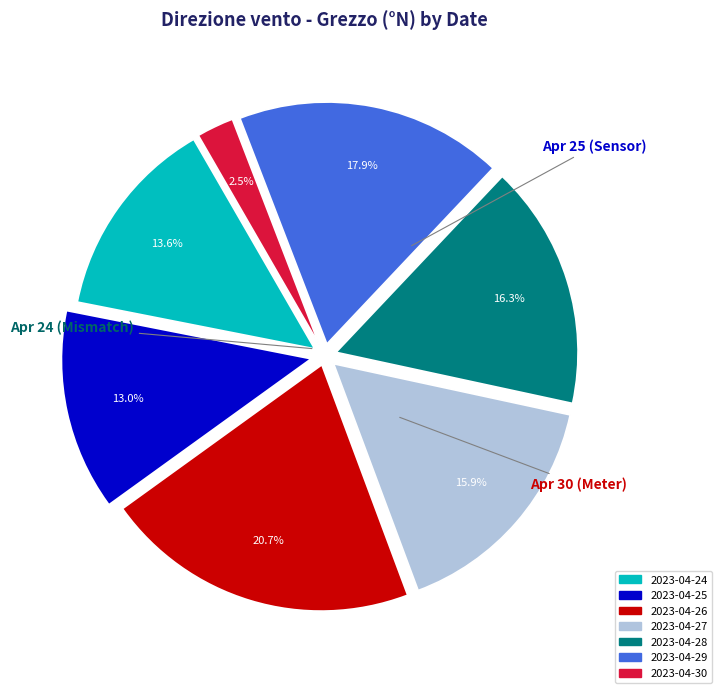

Which has a higher value, 2023-04-26 or 2023-04-25?

2023-04-26